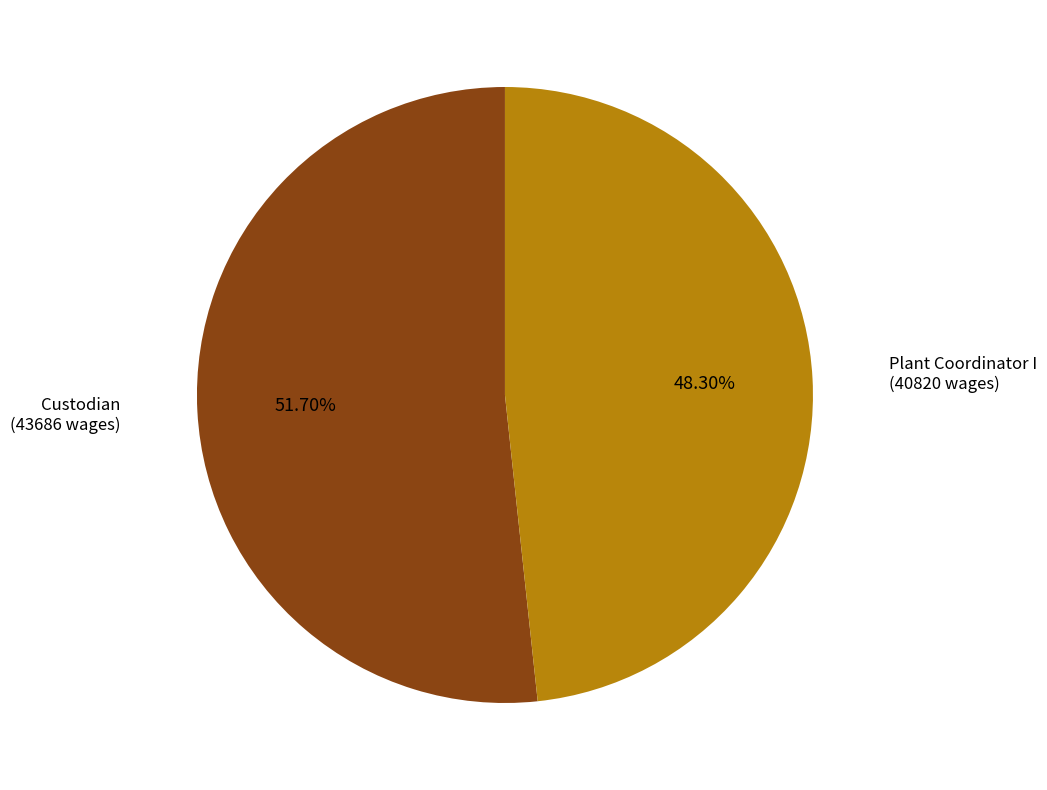

Rank the categories by value from lowest to highest.

Plant Coordinator I, Custodian